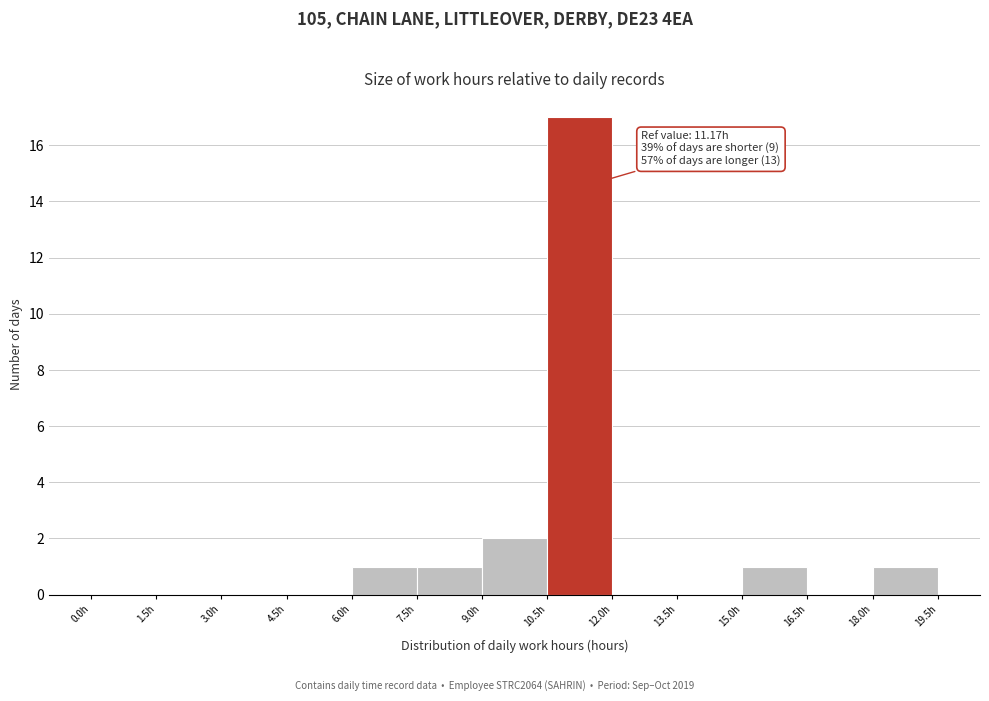

Which range on the x-axis has the tallest bar?

10.5 to 12.0